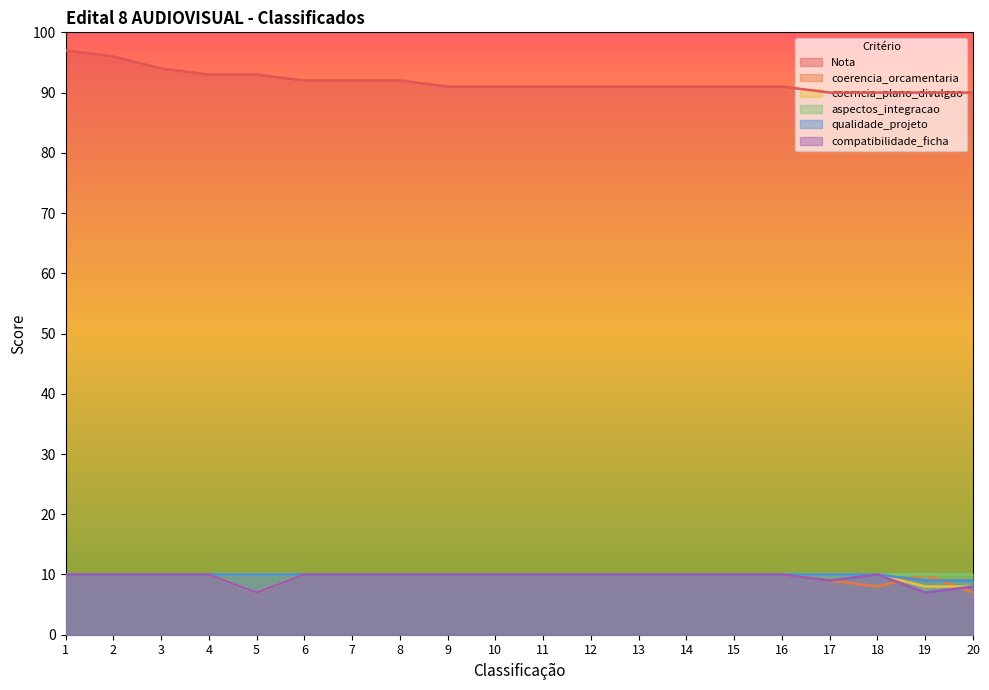

What is the value of the coerencia_orcamentaria point at the 13th from the left?

10